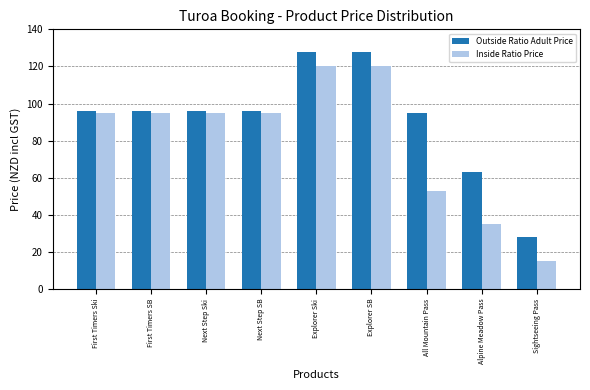

The Inside Ratio Price series shows 17 at Alpine Meadow Pass. True or false?

False